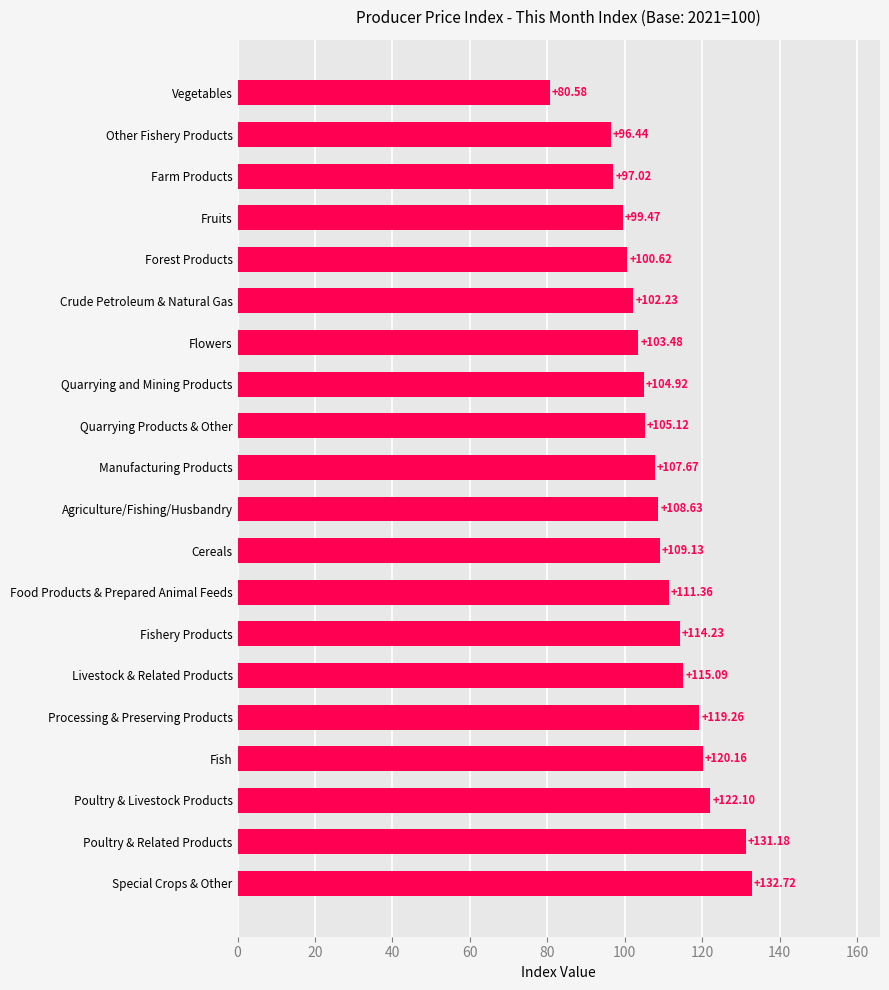

Which has a higher value, Cereals or Processing & Preserving Products?

Processing & Preserving Products